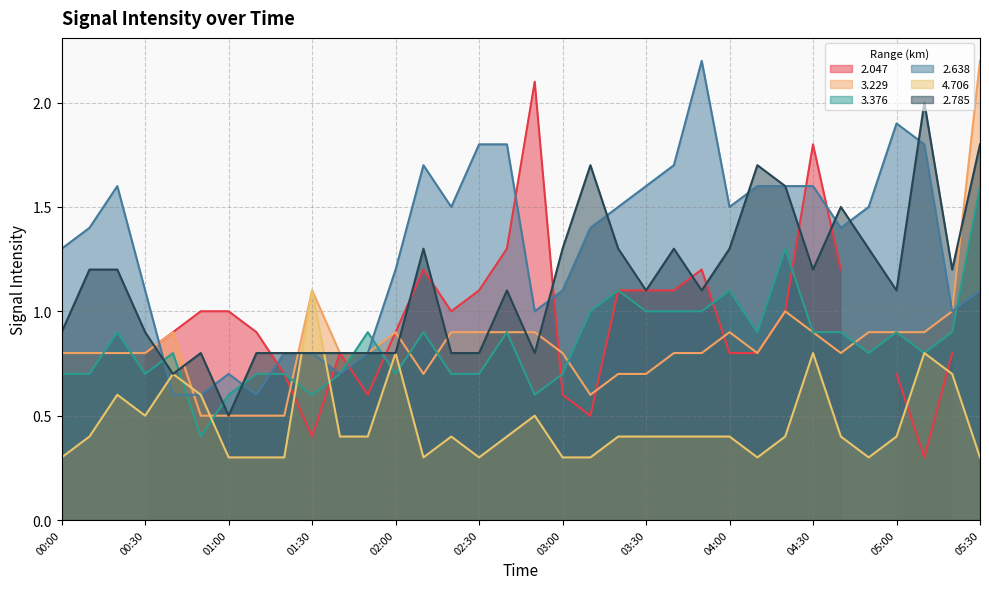

How many categories are shown in the chart?

34